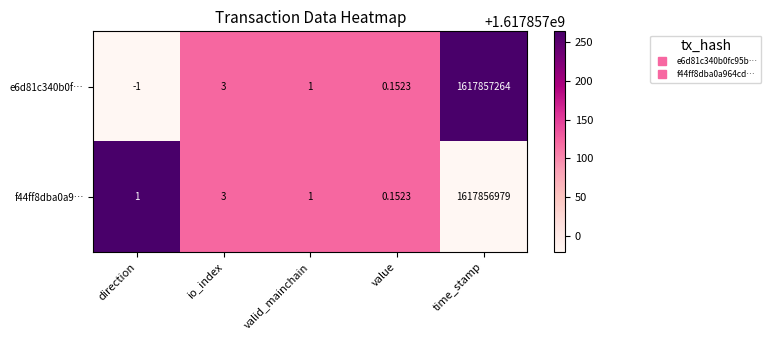

At which category does the chart reach its peak across all series?

time_stamp